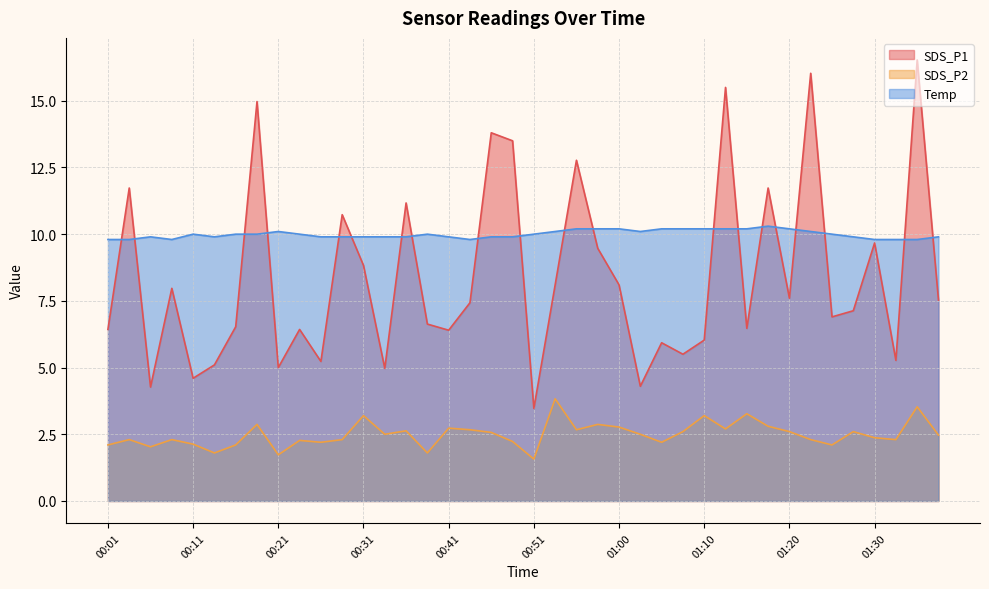

At how many categories does at least one series exceed 4?

40